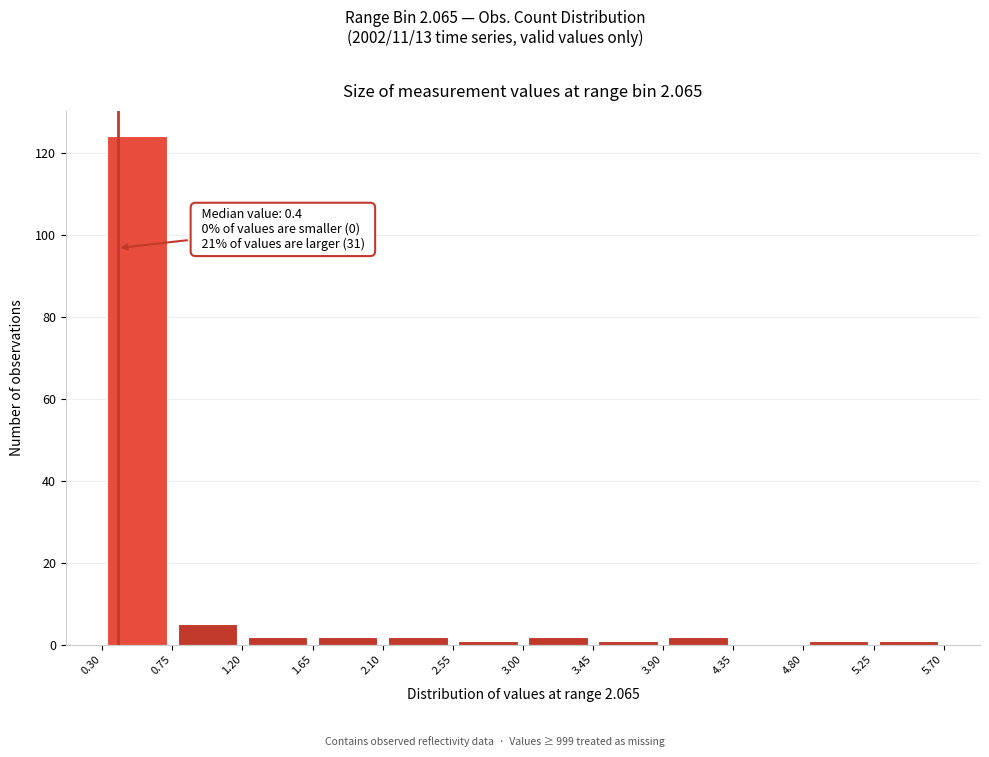

Over which range of the x-axis is the bar tallest?

0.30 to 0.75